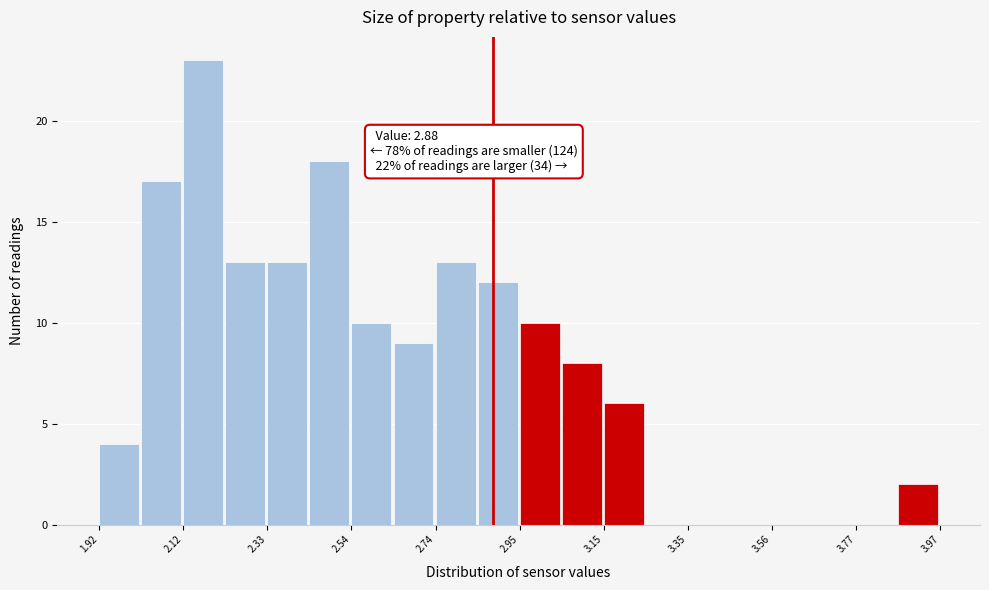

Around what value on the x-axis is the tallest bar? Give the approximate position of its centre, as read against the axis.

2.15